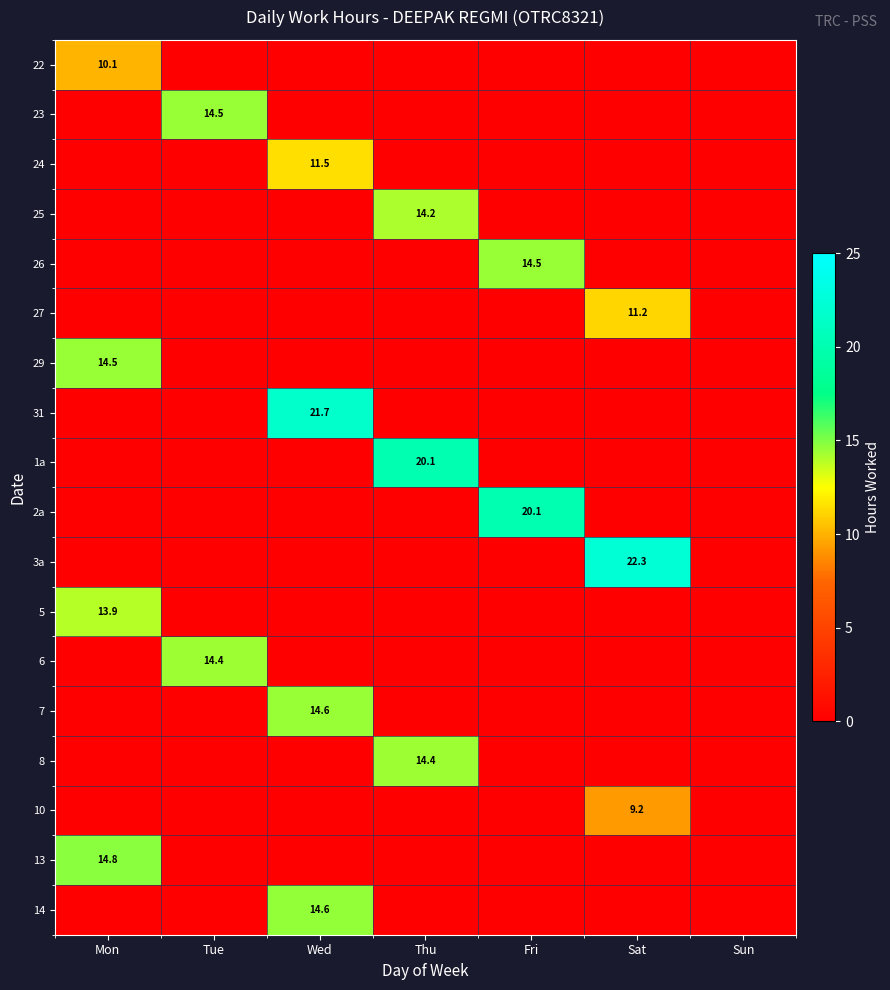

How many positive values does the 22 series have?

1